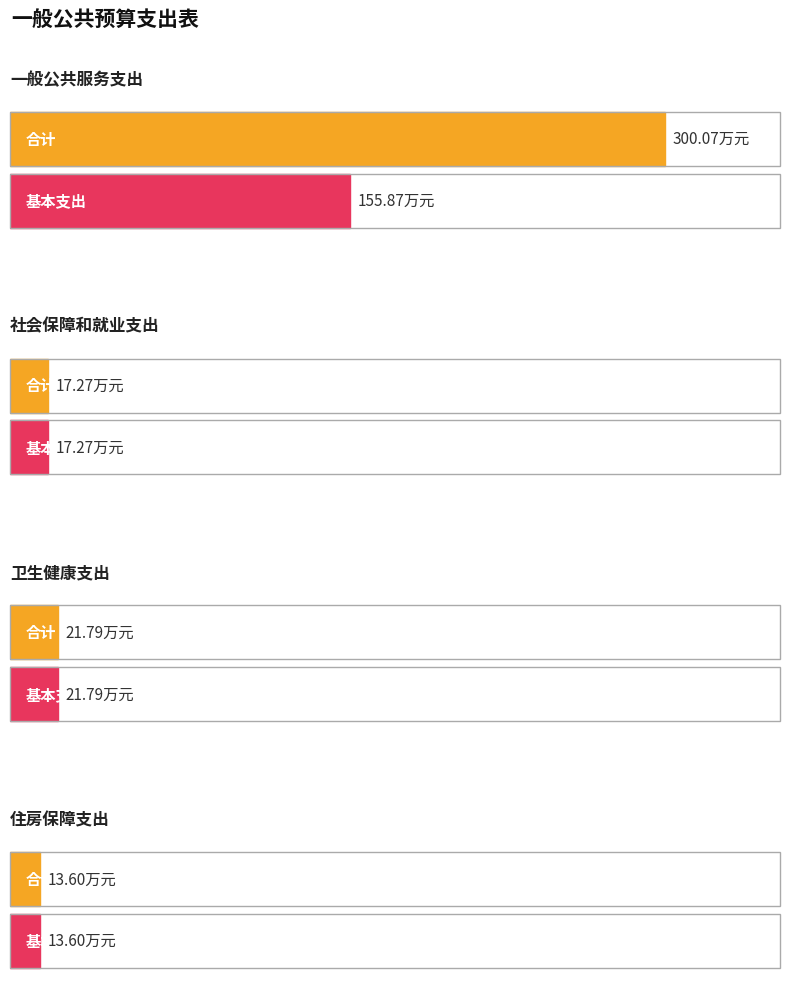

What is the label of the 2nd bar from the right?

卫生健康支出